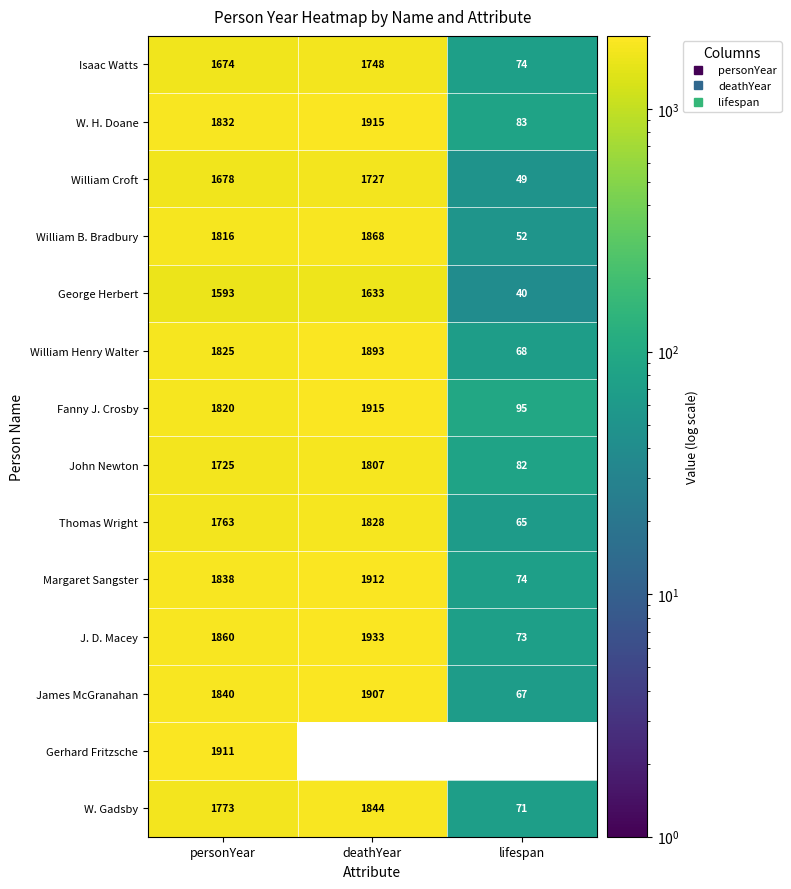

What value does the William Henry Walter series have at deathYear?

1893